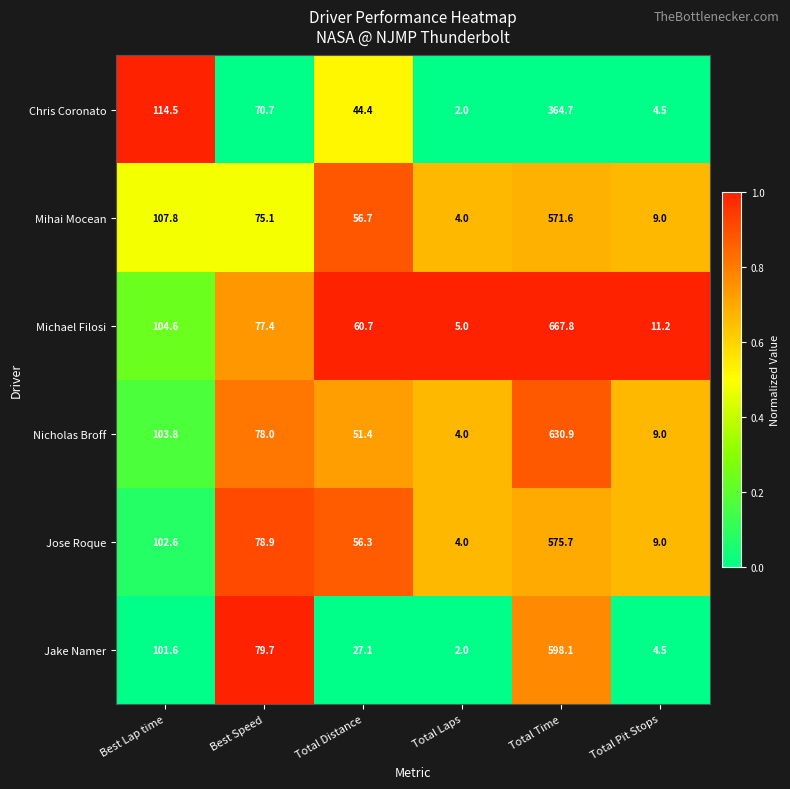

True or false: Nicholas Broff has a value of 51.4 at Total Distance.

True